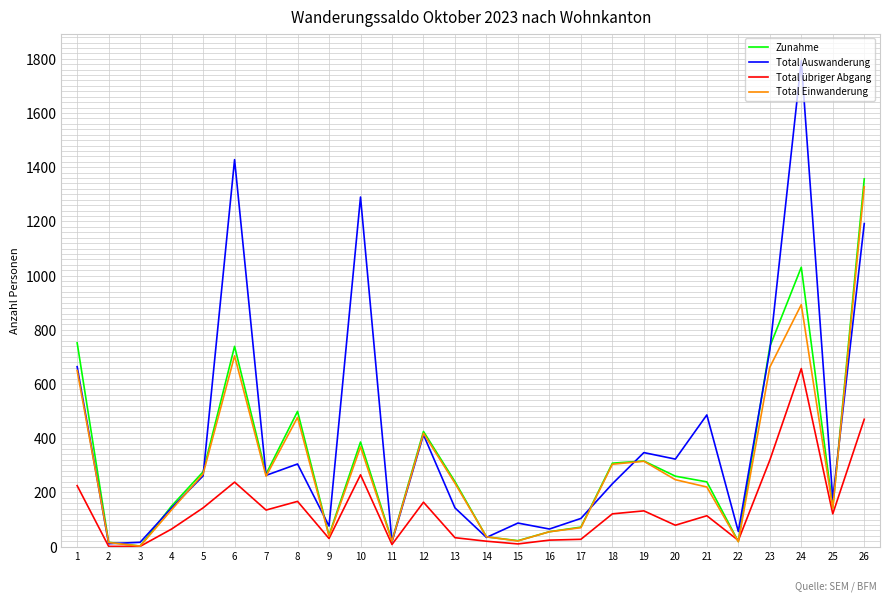

Is the value of Total Einwanderung at 1 greater than the value of Total Auswanderung at 16?

Yes